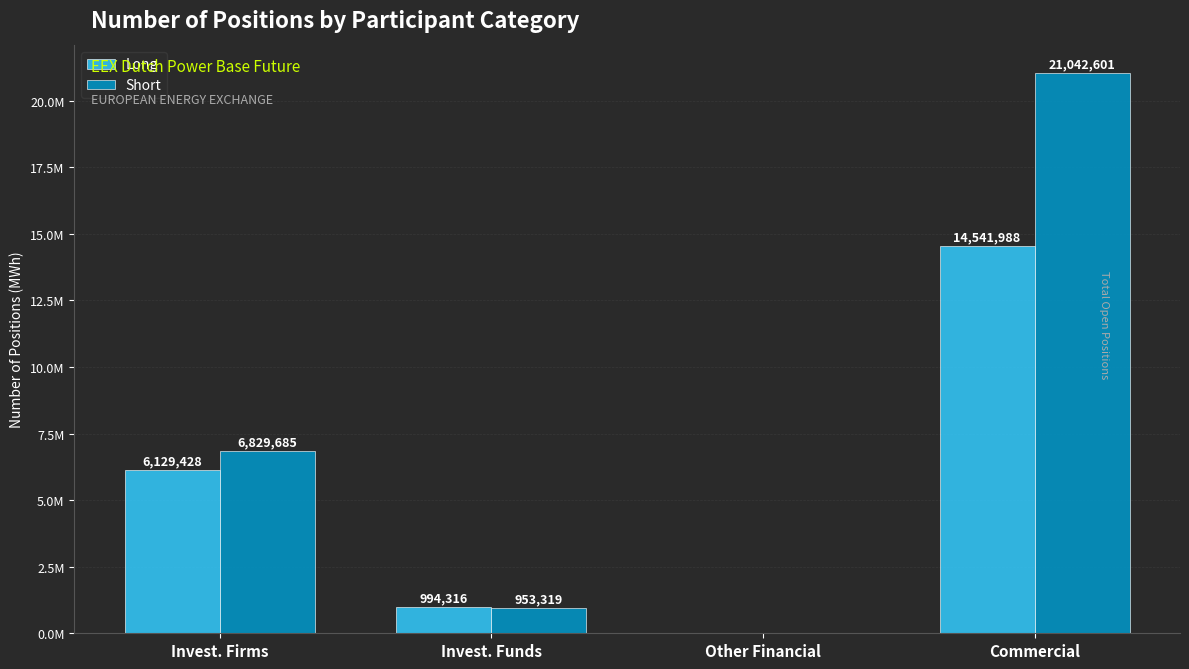

Reading left to right, extract all data points from this chart.

Long: Invest. Firms=6129428	Invest. Funds=994316	Other Financial=0	Commercial=14541988
Short: Invest. Firms=6829685	Invest. Funds=953319	Other Financial=0	Commercial=21042601